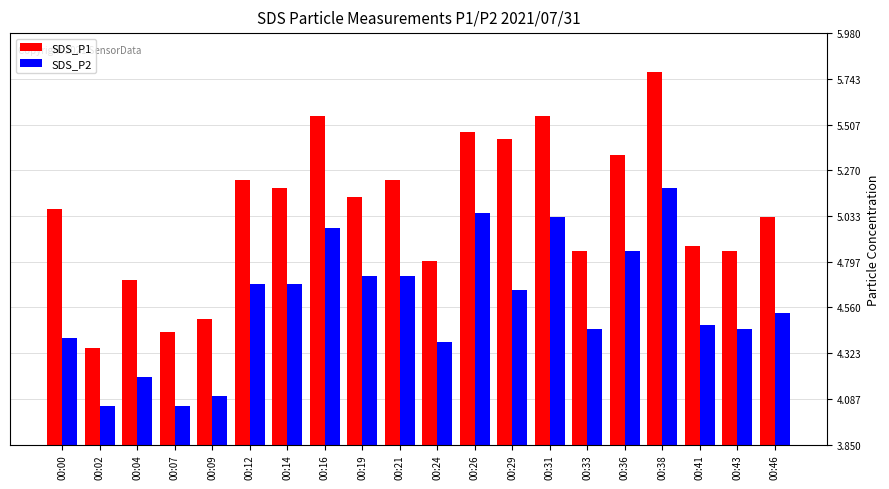

What are all the series names shown in the legend?

SDS_P1, SDS_P2